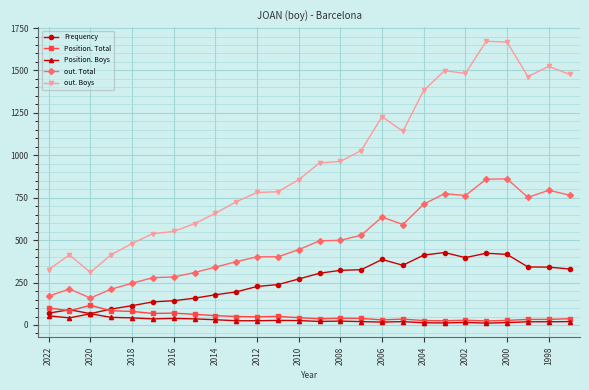

What are all the series names shown in the legend?

Frequency, Position. Total, Position. Boys, out. Total, out. Boys